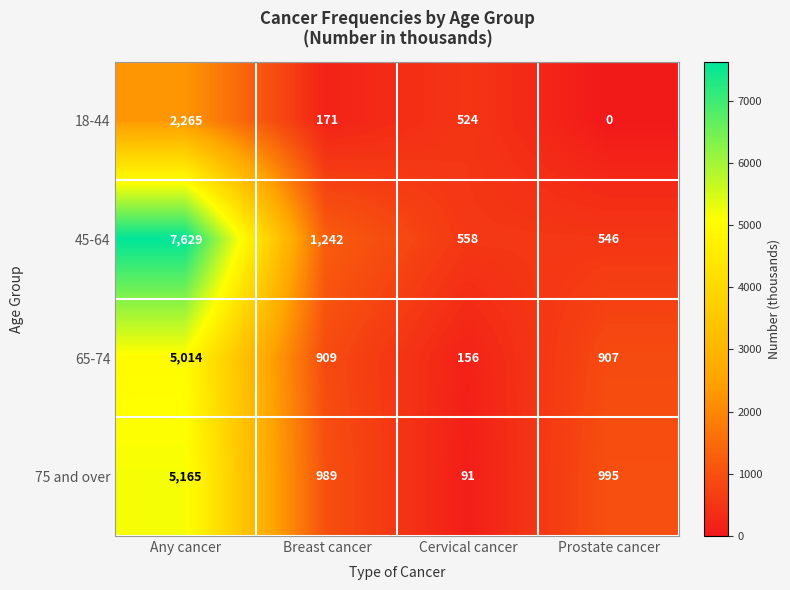

What is the difference between the maximum and minimum values in the 65-74 series?

4858